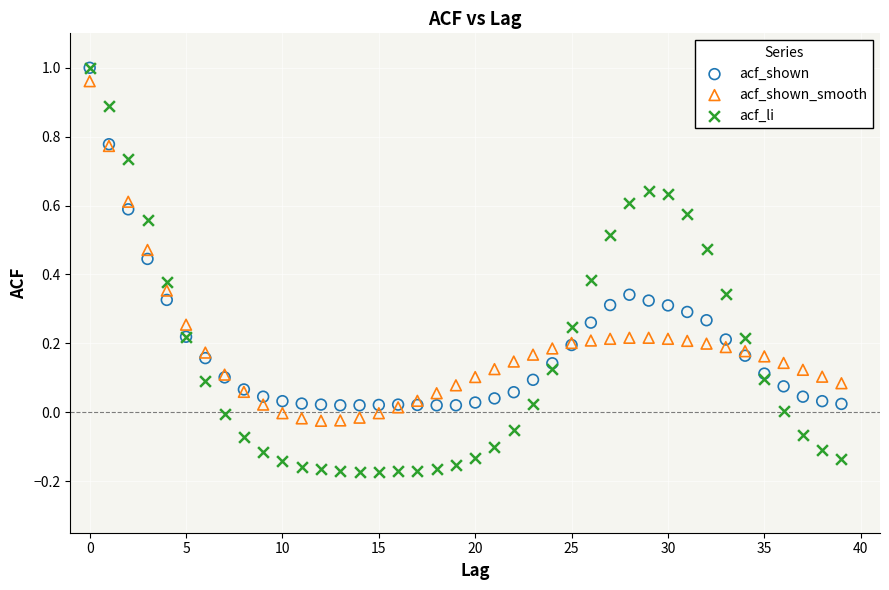

What are all the series names shown in the legend?

acf_shown, acf_shown_smooth, acf_li